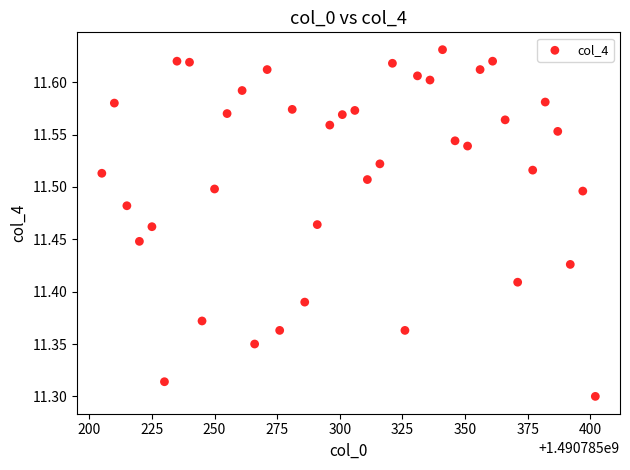

What is the range of Y values (max minus min)?

0.3